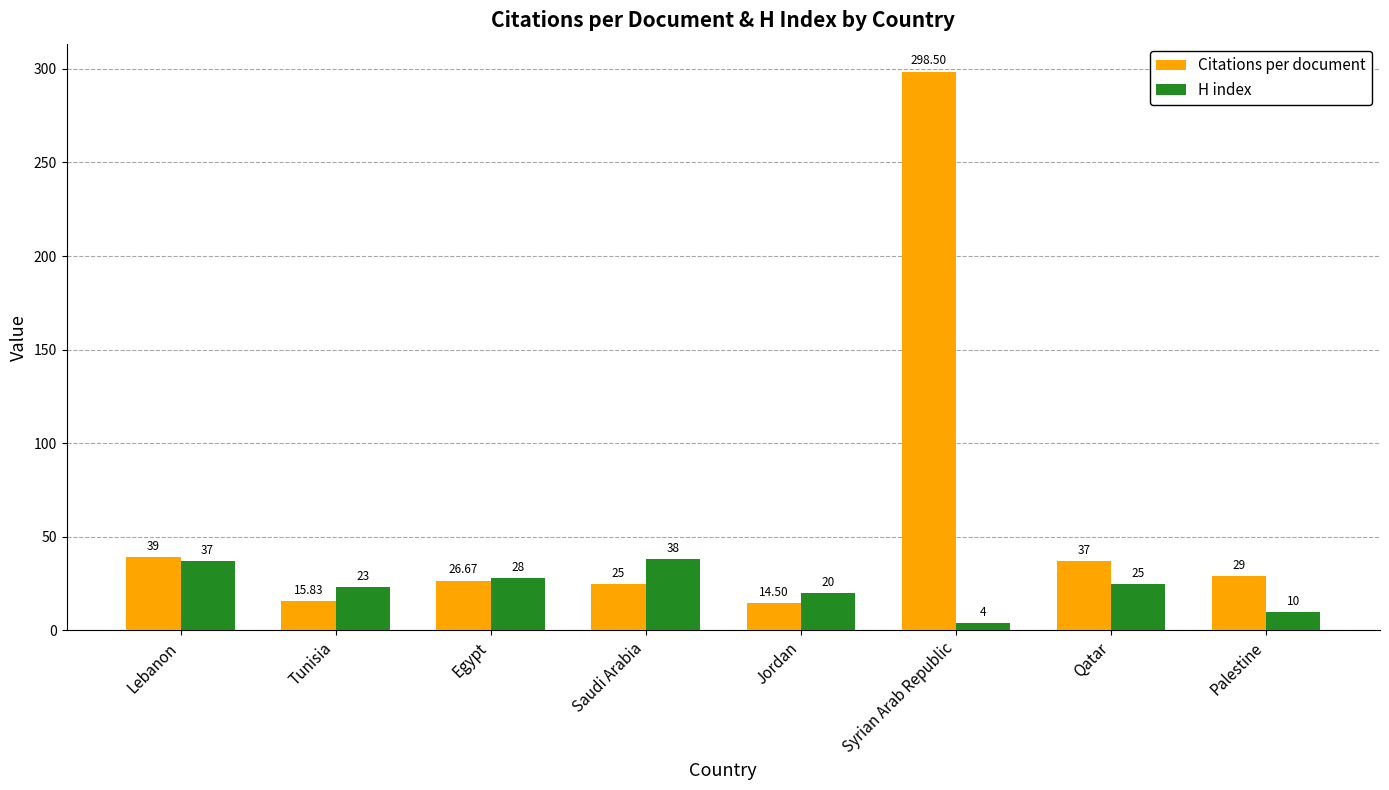

What is the value of the Citations per document bar at the 4th from the left?

25.0